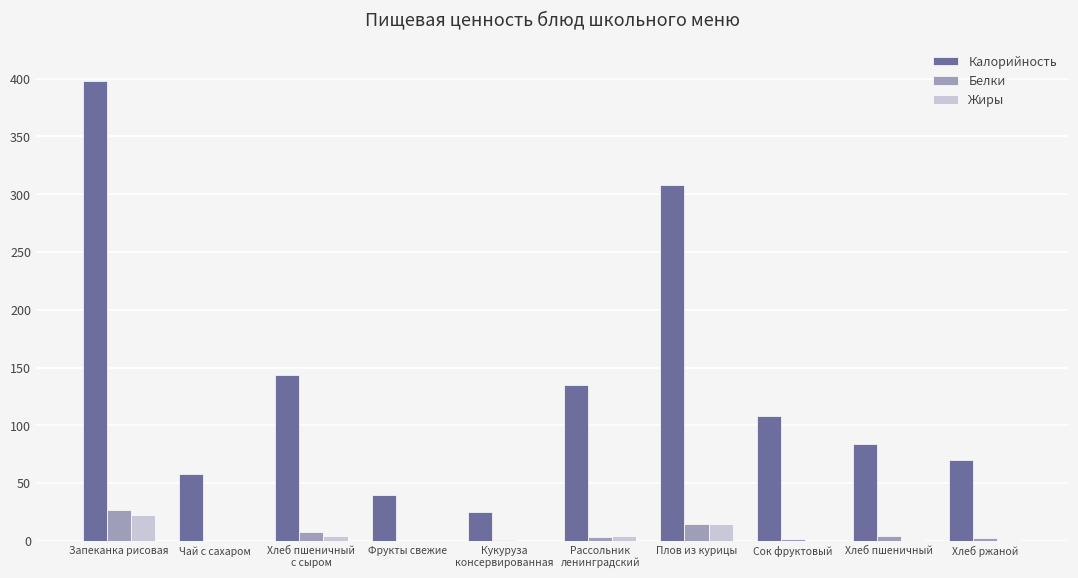

Which series has the widest spread of values?

Калорийность